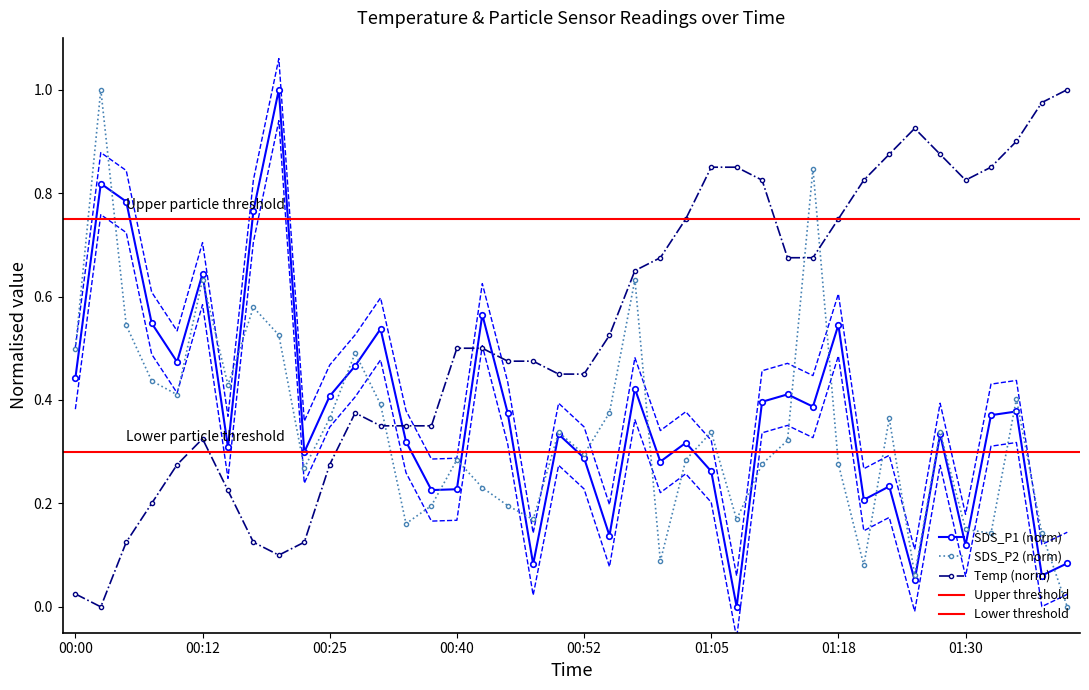

What is the sum of the SDS_P1 values at 01:05 and 00:57?

0.8